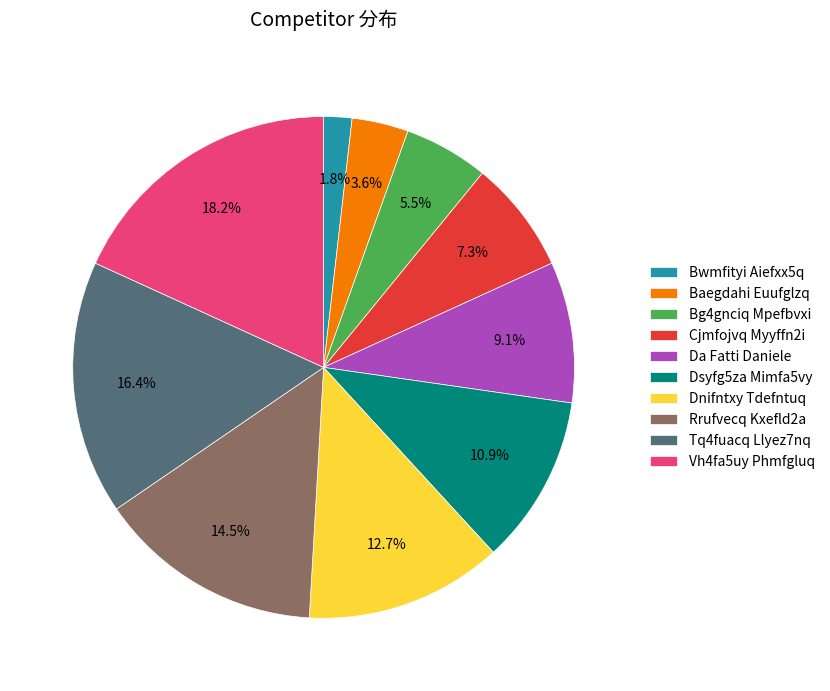

Does Baegdahi Euufglzq account for over 50% of the chart?

No